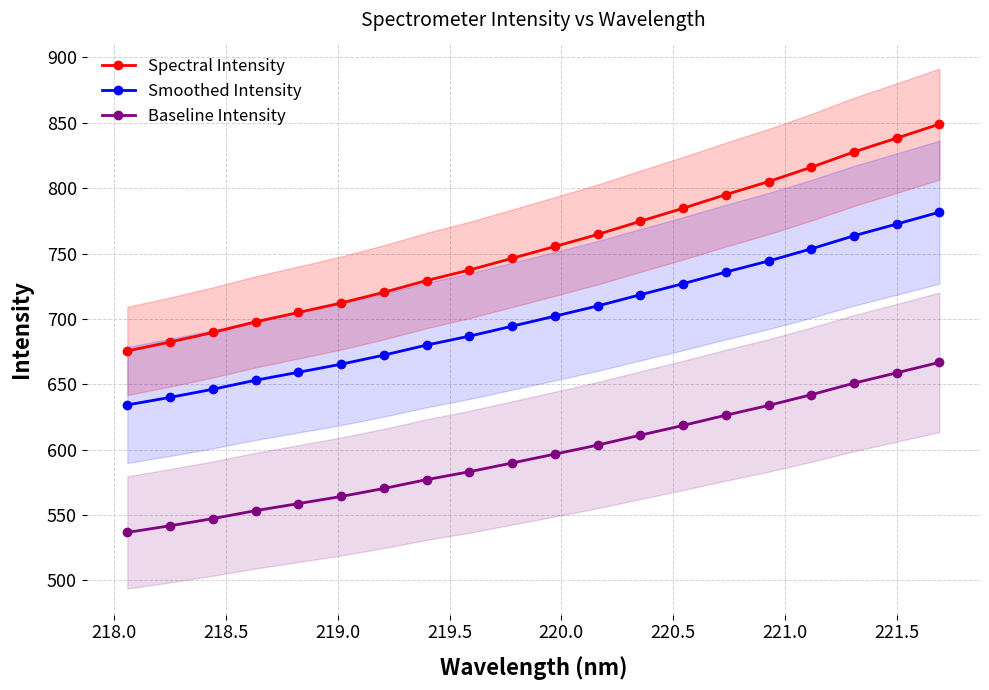

What is the value of the Baseline Intensity point at the 17th from the left?

642.0